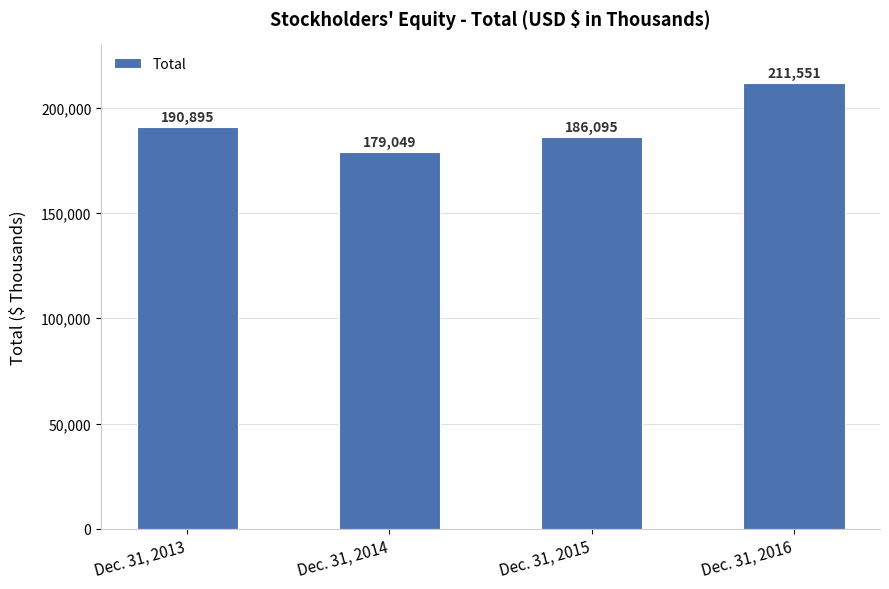

Rank the categories by value from lowest to highest.

Dec. 31, 2014, Dec. 31, 2015, Dec. 31, 2013, Dec. 31, 2016